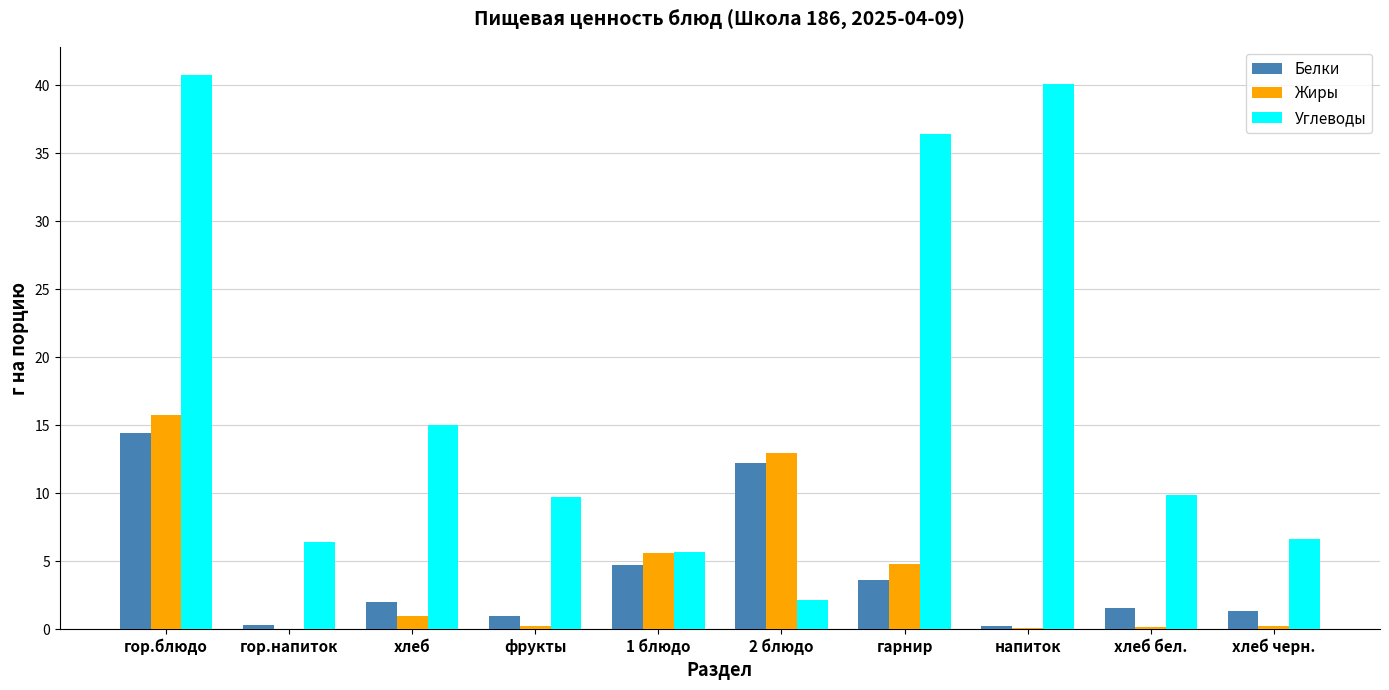

Which series changed the most between фрукты and напиток?

Углеводы